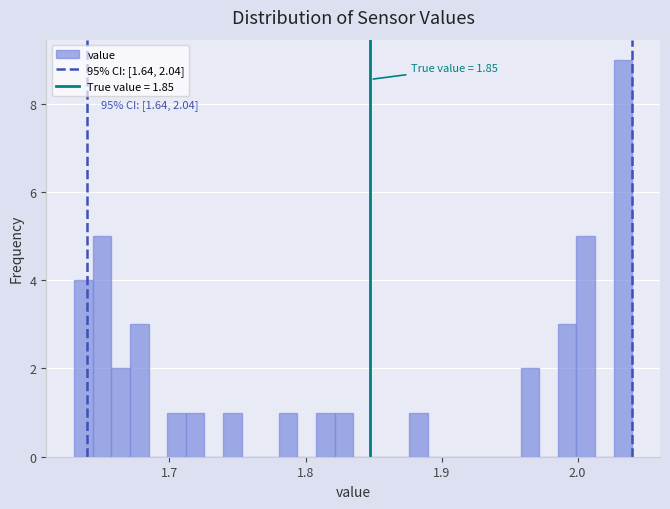

Around what value on the x-axis is the tallest bar? Give the approximate position of its centre, as read against the axis.

2.03